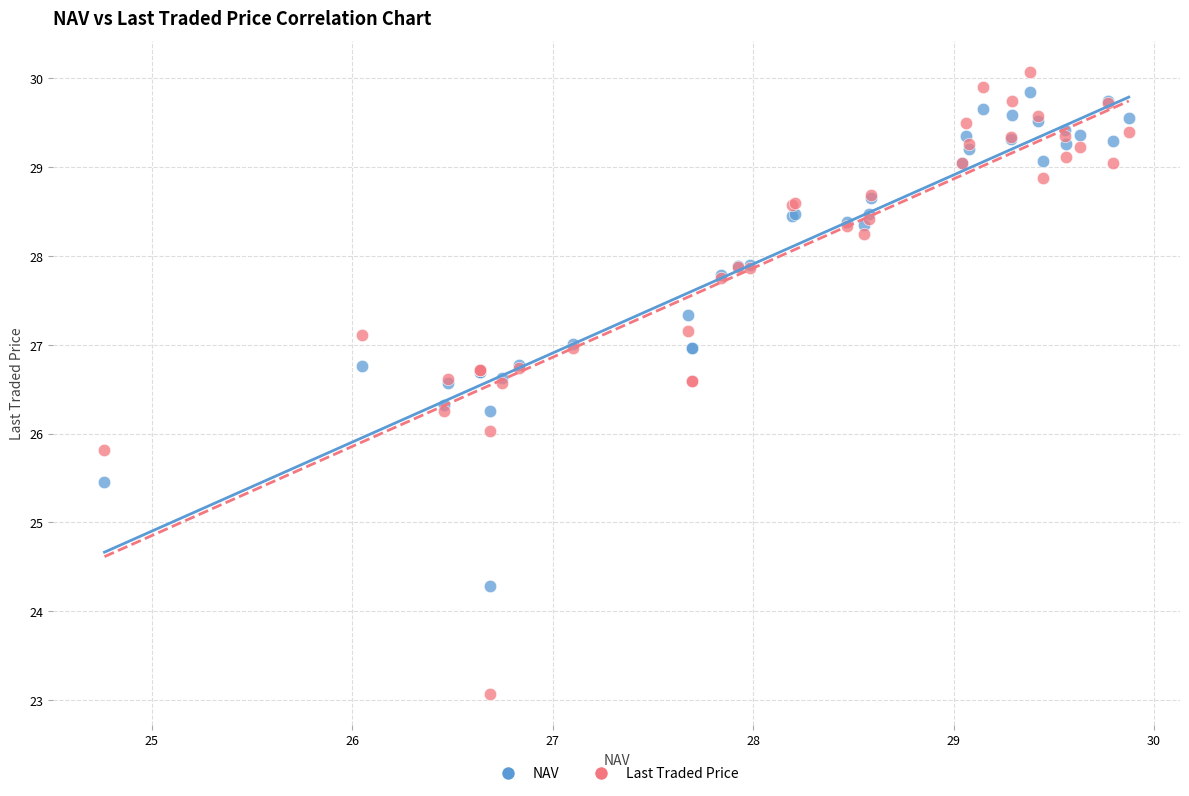

Which series contains the lowest Y value?

Last Traded Price